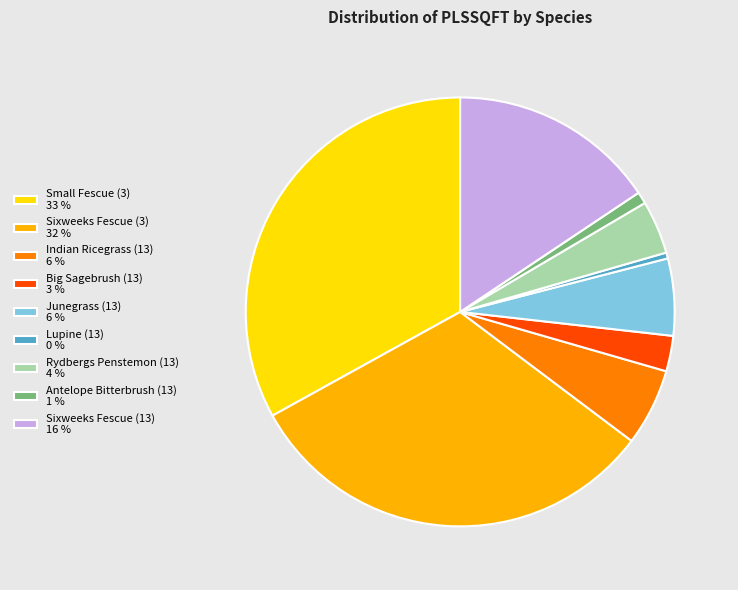

Do Lupine (13) 0 % and Rydbergs Penstemon (13) 4 % together represent more than half of the pie?

No